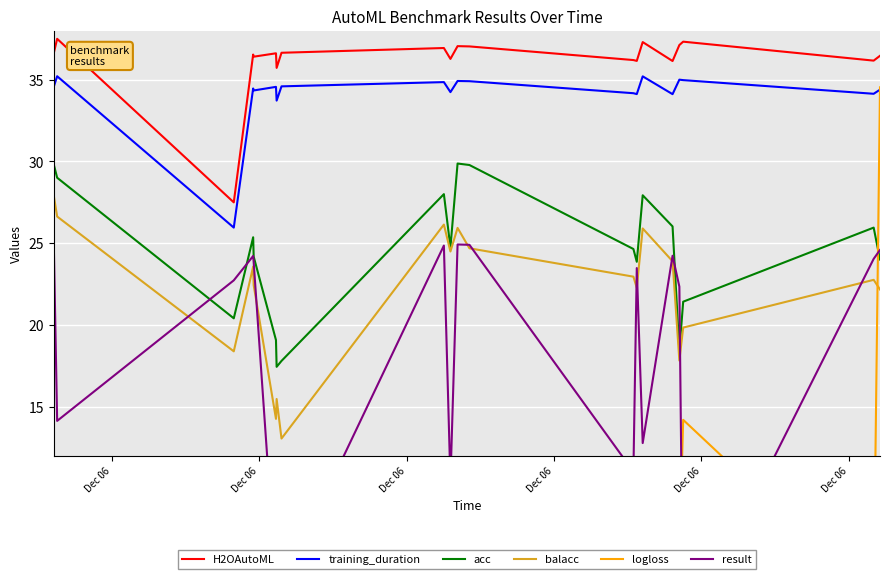

What is the lowest value of the training_duration series?

26.0